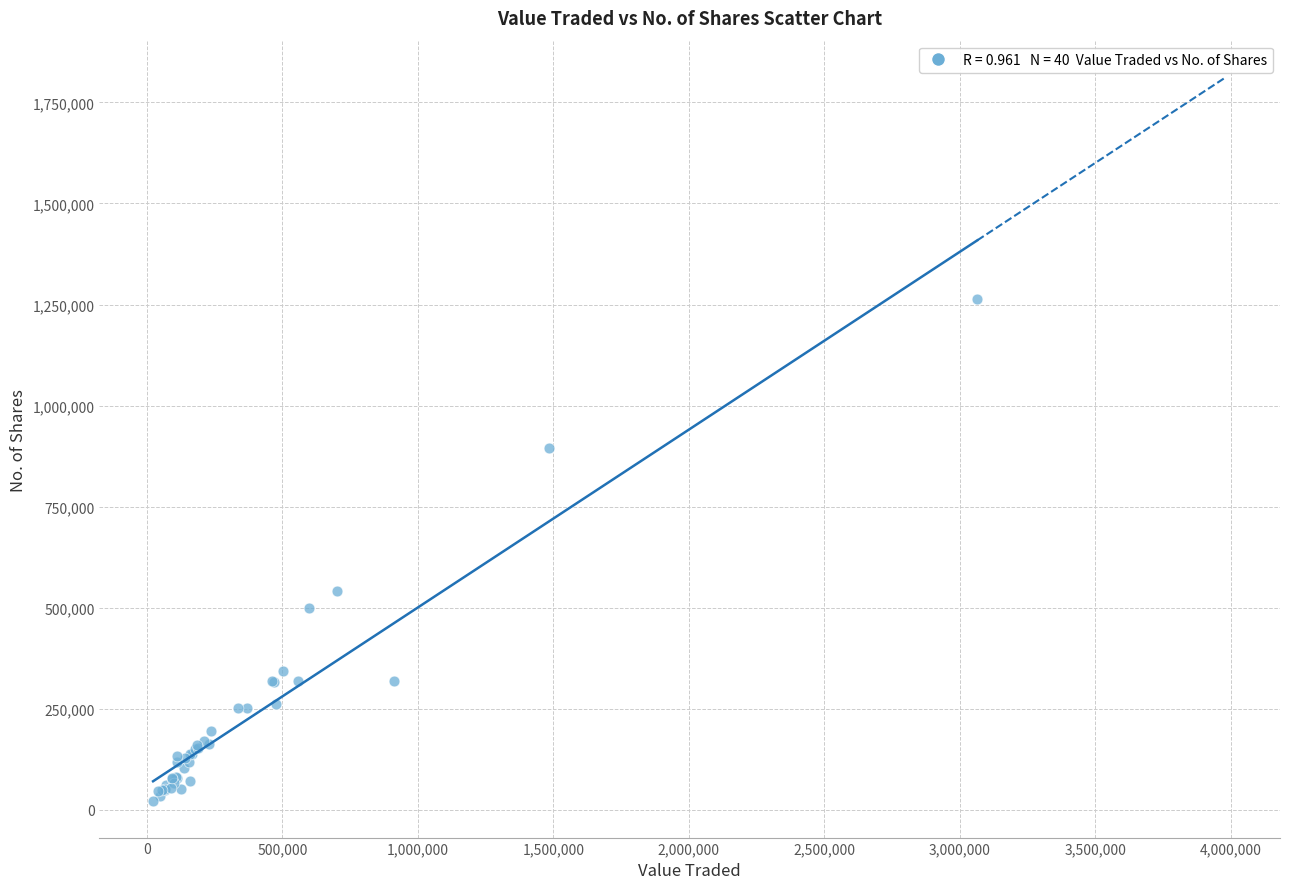

What Y value in the scatter plot is closest to 642854?

541766